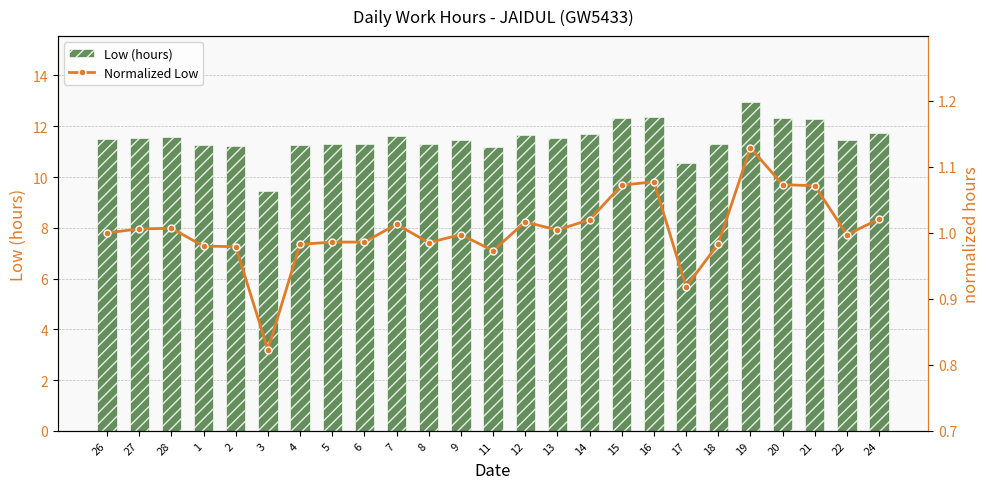

Reading left to right, extract all data points from this chart.

Low (hours): 26=11.5	27=11.6	28=11.6	1=11.2	2=11.2	3=9.4	4=11.3	5=11.3	6=11.3	7=11.6	8=11.3	9=11.4	11=11.2	12=11.7	13=11.5	14=11.7	15=12.3	16=12.4	17=10.5	18=11.3	19=13.0	20=12.3	21=12.3	22=11.4	24=11.7
Normalized Low: 26=1.0	27=1.0	28=1.0	1=1.0	2=1.0	3=0.8	4=1.0	5=1.0	6=1.0	7=1.0	8=1.0	9=1.0	11=1.0	12=1.0	13=1.0	14=1.0	15=1.1	16=1.1	17=0.9	18=1.0	19=1.1	20=1.1	21=1.1	22=1.0	24=1.0